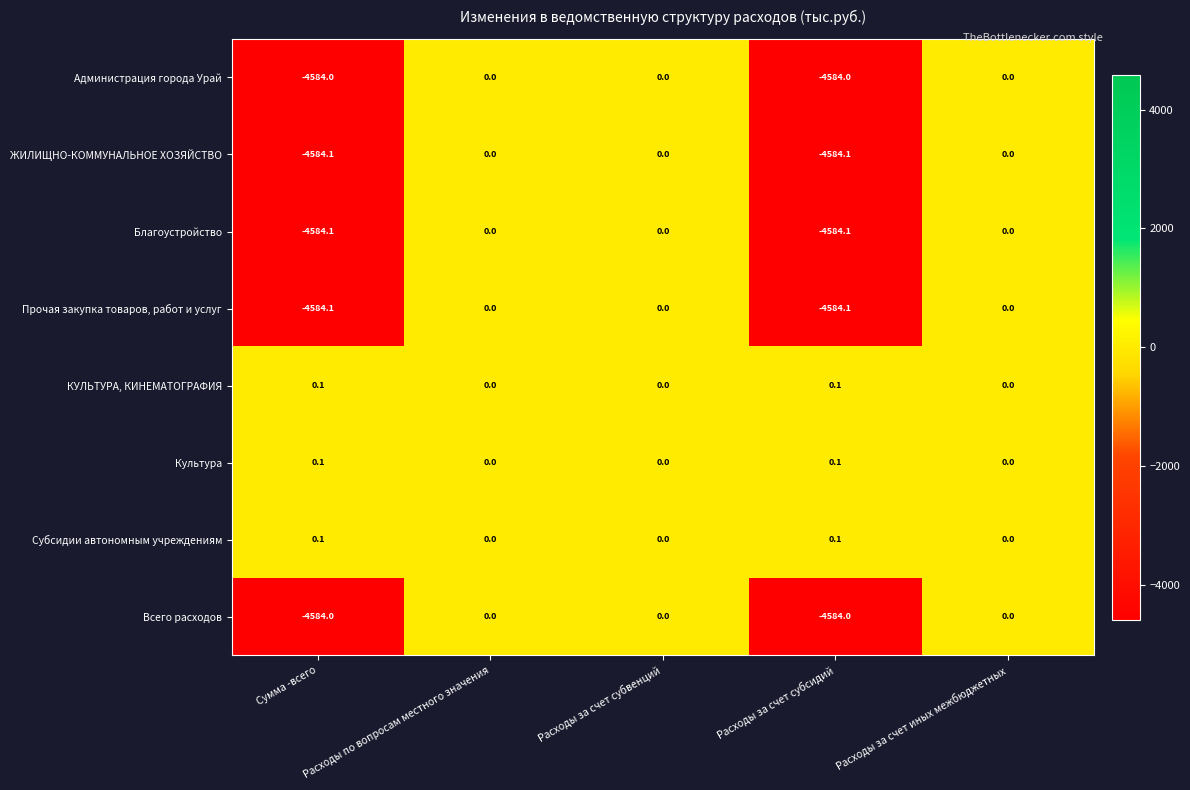

The value of КУЛЬТУРА, КИНЕМАТОГРАФИЯ at Расходы за счет иных межбюджетных is 0.0. True or false?

True